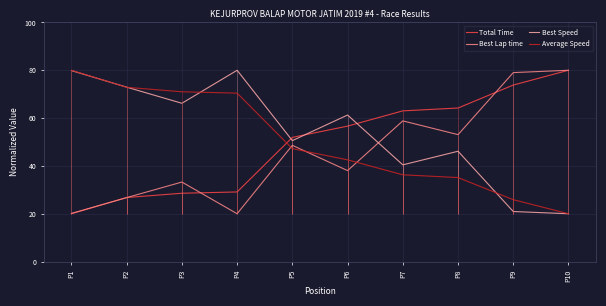

What is the average value of the Average Speed series?

50.1